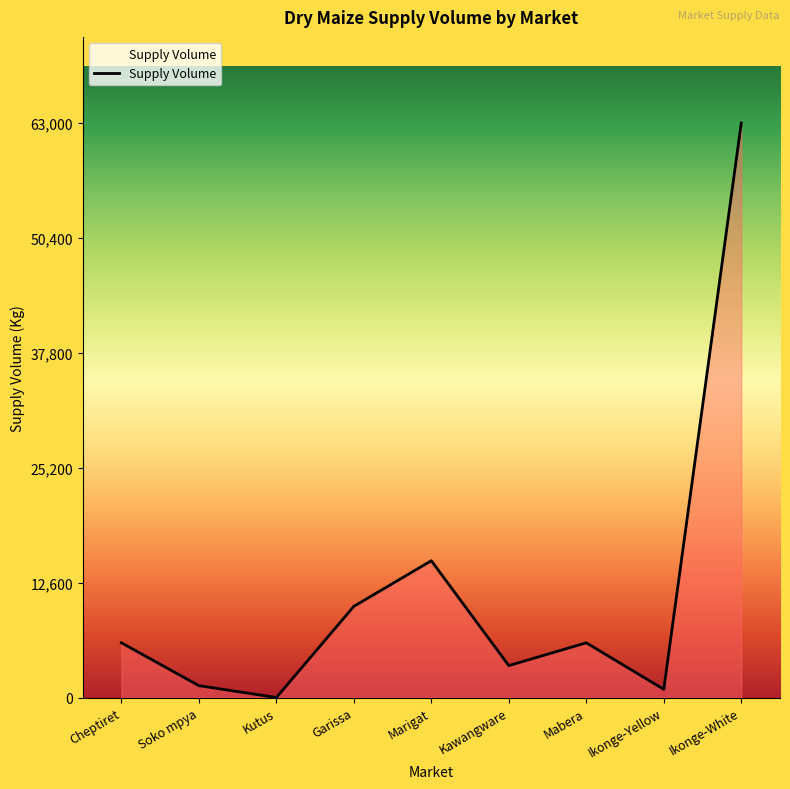

Reading left to right, extract all data points from this chart.

Cheptiret=6000	Soko mpya=1300	Kutus=0	Garissa=10000	Marigat=15000	Kawangware=3500	Mabera=6000	Ikonge-Yellow=900	Ikonge-White=63000